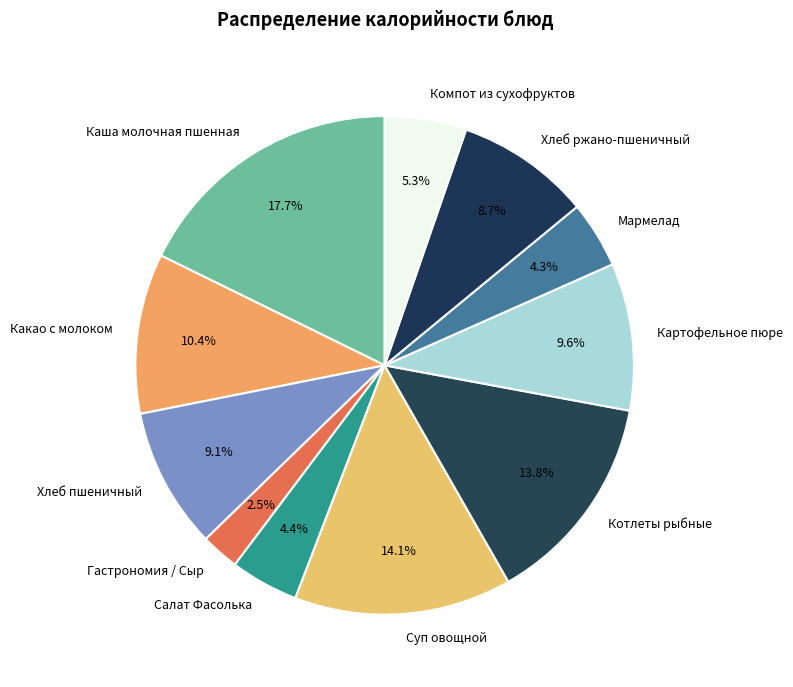

Is the sum of Хлеб пшеничный and Какао с молоком greater than half?

No